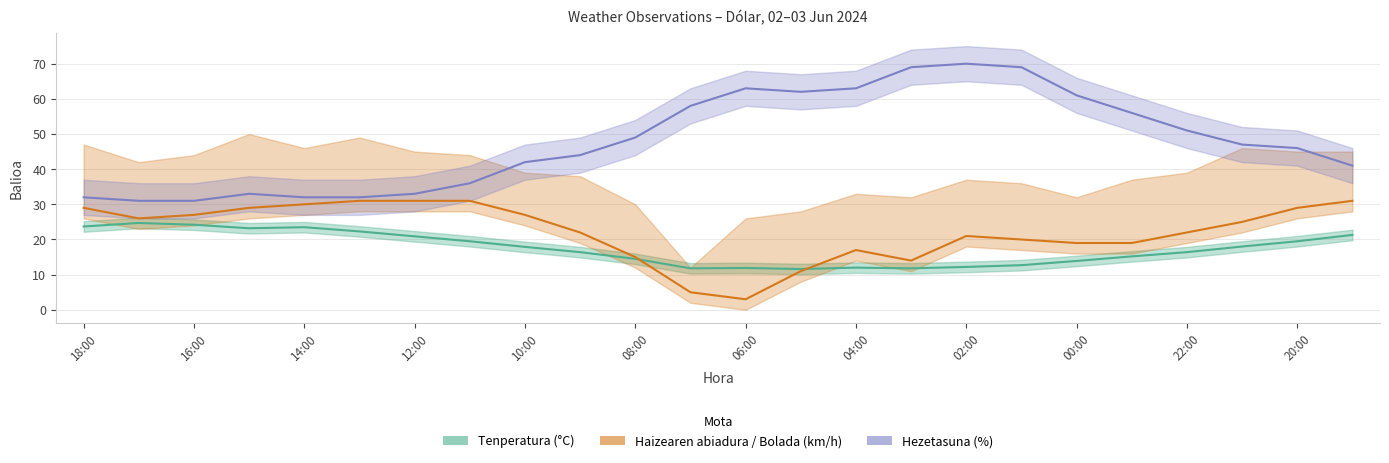

How many values in the Tenperatura (°C) series are below 17?

12